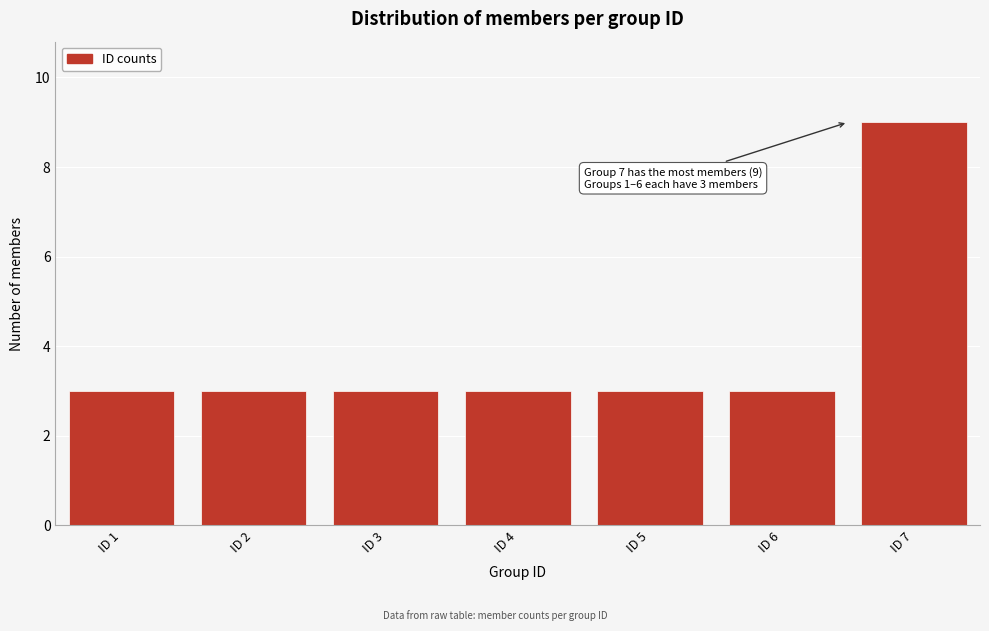

Reading left to right, what are all the values shown in this chart?

3	3	3	3	3	3	9